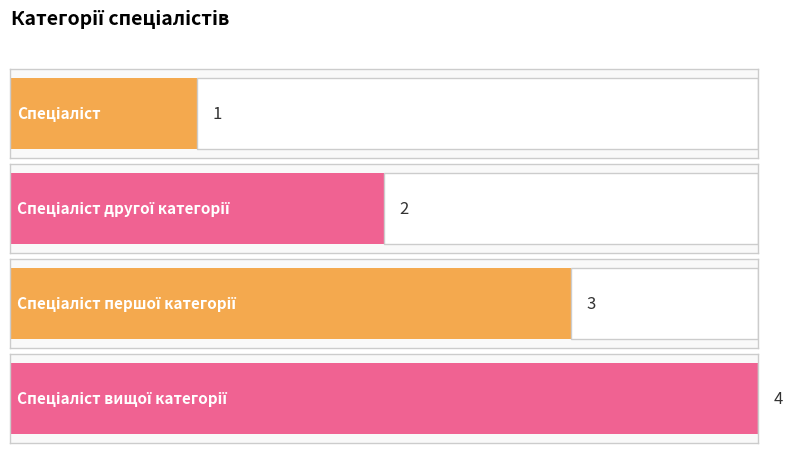

The value at Спеціаліст другої категорії is 2. True or false?

True